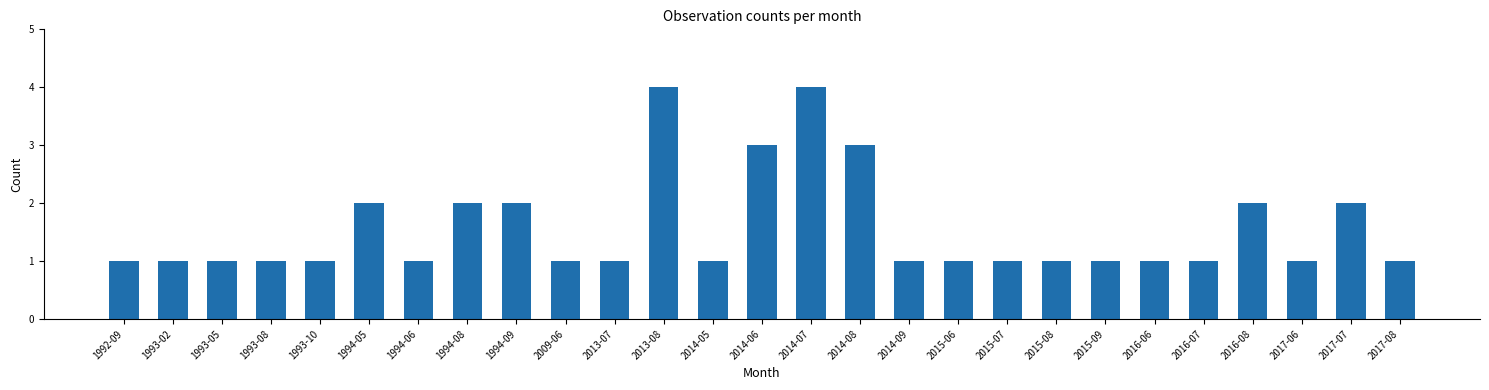

What is the value of the 12th bar from the left?

4